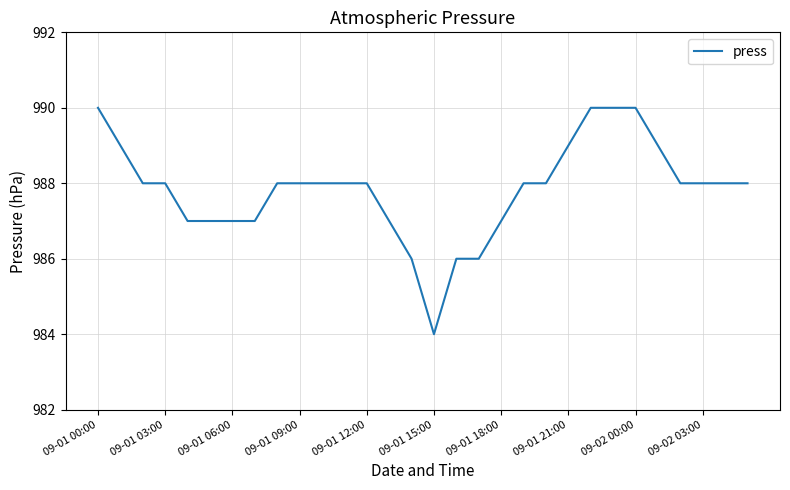

How many values are between 987 and 988?

19